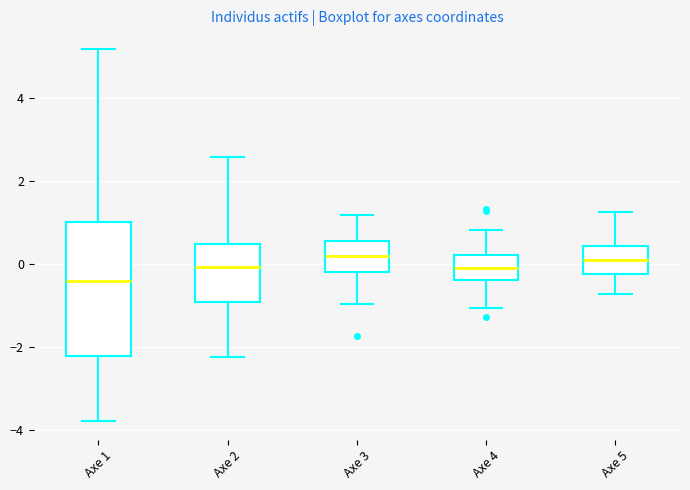

Reading left to right, read every box against the y-axis: the position of its median line, the range the box covers, and the ends of its whiskers. The values are not printed on the chart, so give them approximately, as read against the axis.

Axe 1: median -0.4, box -2.2 to 1.0, whiskers -3.8 to 5.2
Axe 2: median 0.0, box -1.0 to 0.4, whiskers -2.2 to 2.6
Axe 3: median 0.2, box -0.2 to 0.6, whiskers -1.0 to 1.2
Axe 4: median 0.0, box -0.4 to 0.2, whiskers -1.0 to 0.8
Axe 5: median 0.0, box -0.2 to 0.4, whiskers -0.8 to 1.2